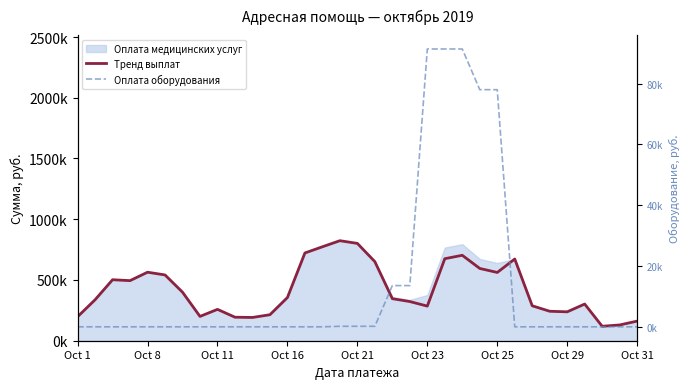

True or false: Тренд выплат and Оплата оборудования cross at least once.

False